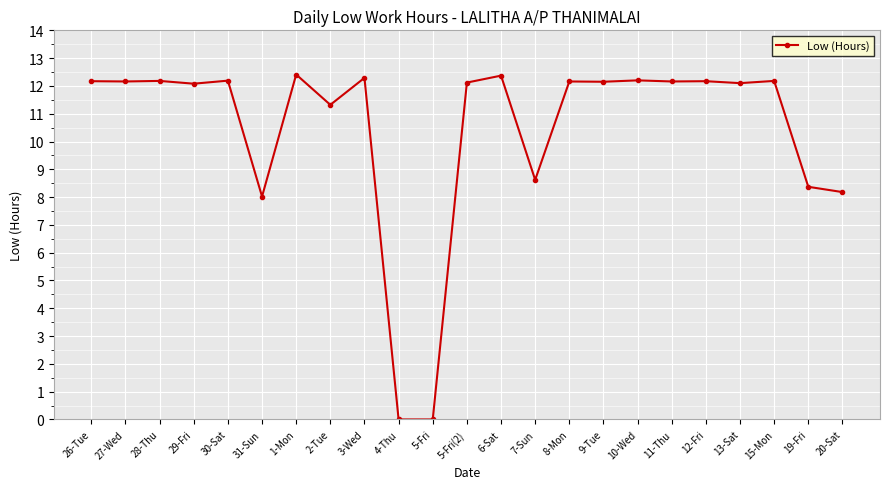

What is the sum of the values at 13-Sat and 12-Fri?

24.3